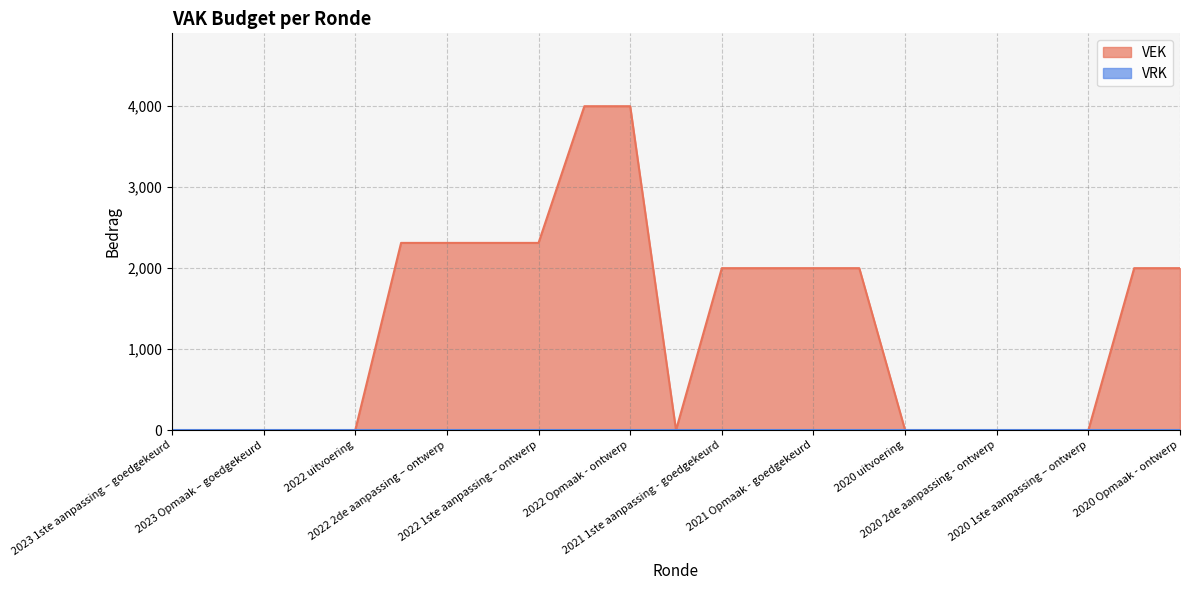

What is the value of the 13th point from the left?

2000